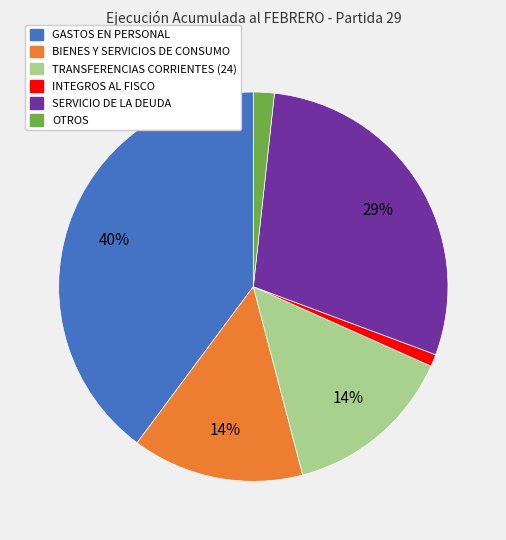

What is the smallest slice in the pie chart?

INTEGROS AL FISCO